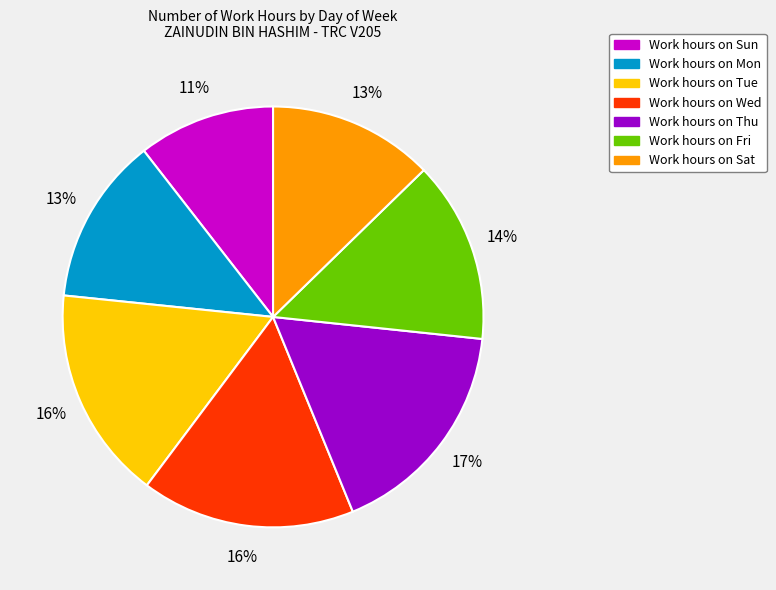

Do Work hours on Mon and Work hours on Wed together represent more than half of the pie?

No